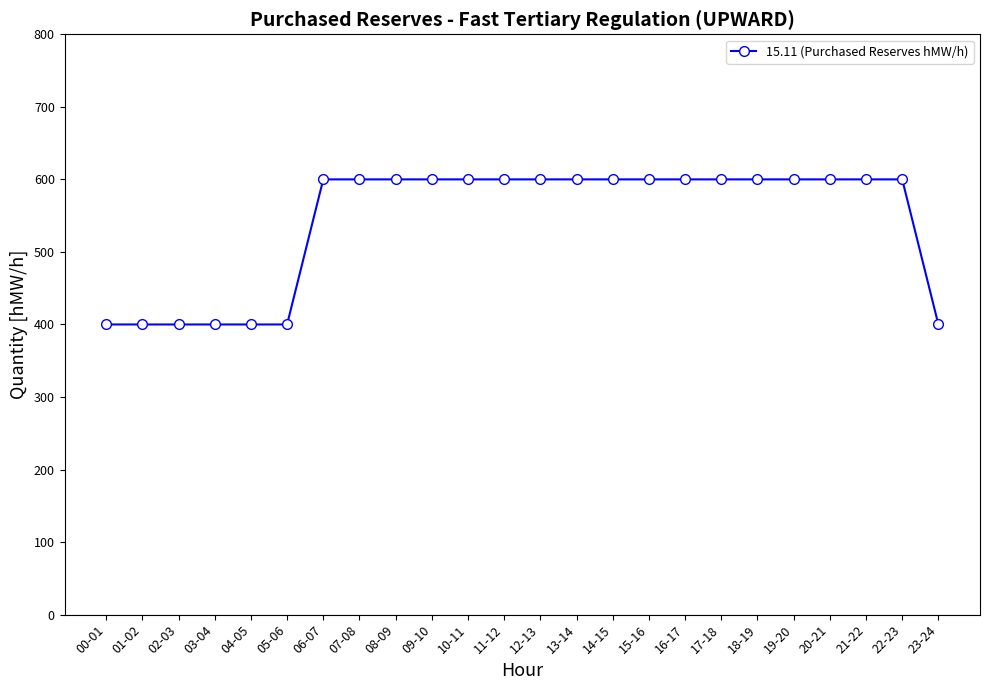

How many lines are shown in the chart?

1